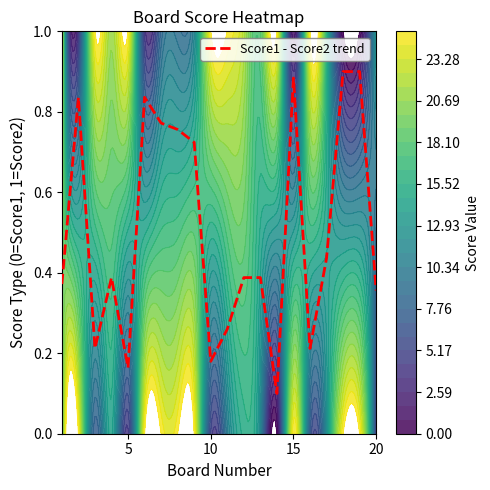

Count the values in the range 0 to 1.

20